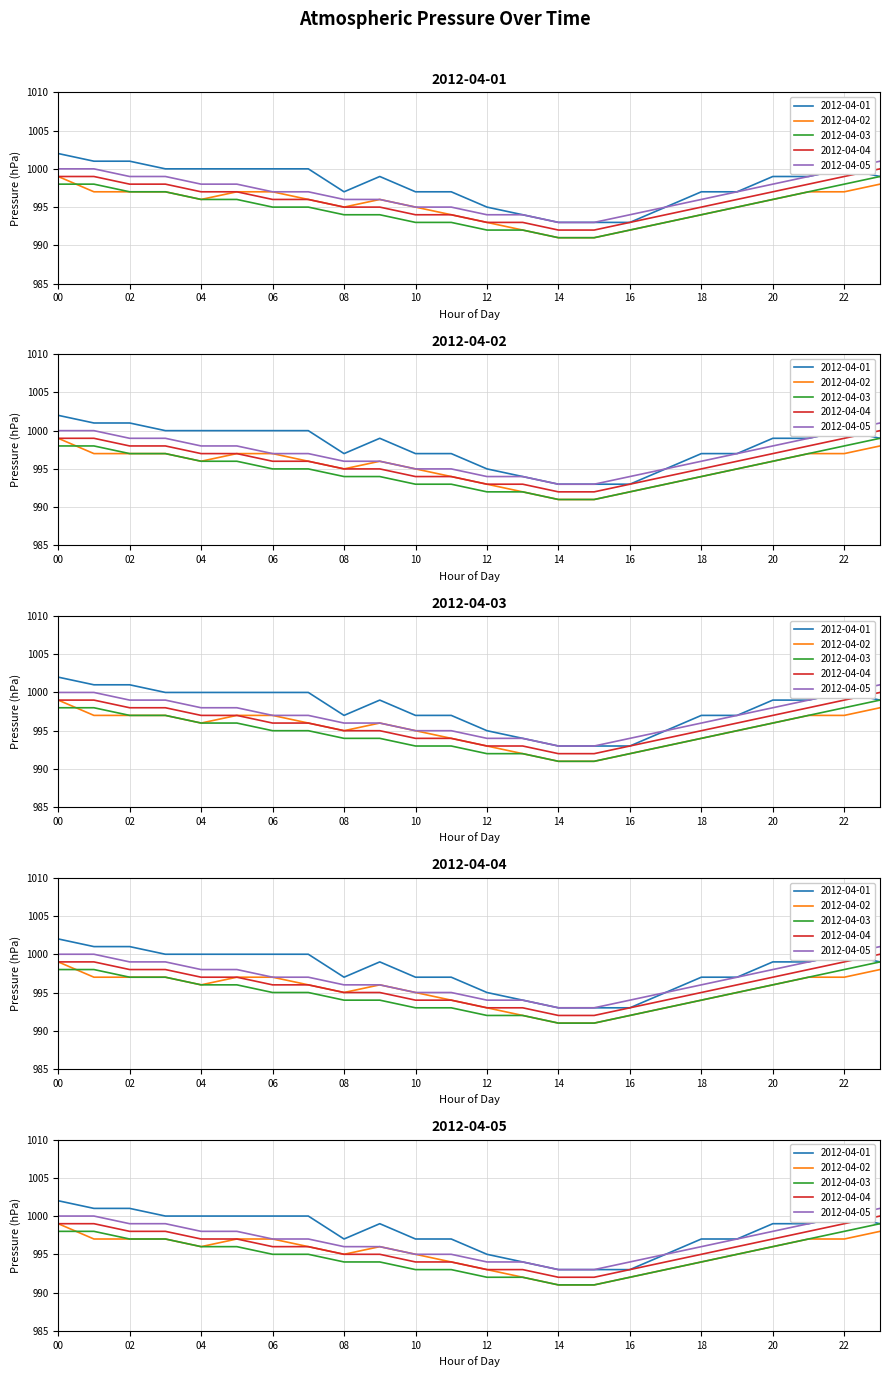

What is the highest value of the 2012-04-04 series?

1000